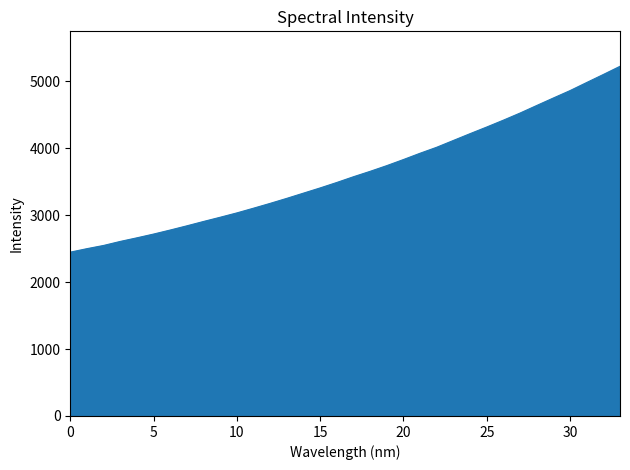

What is the greatest value displayed?

5224.2